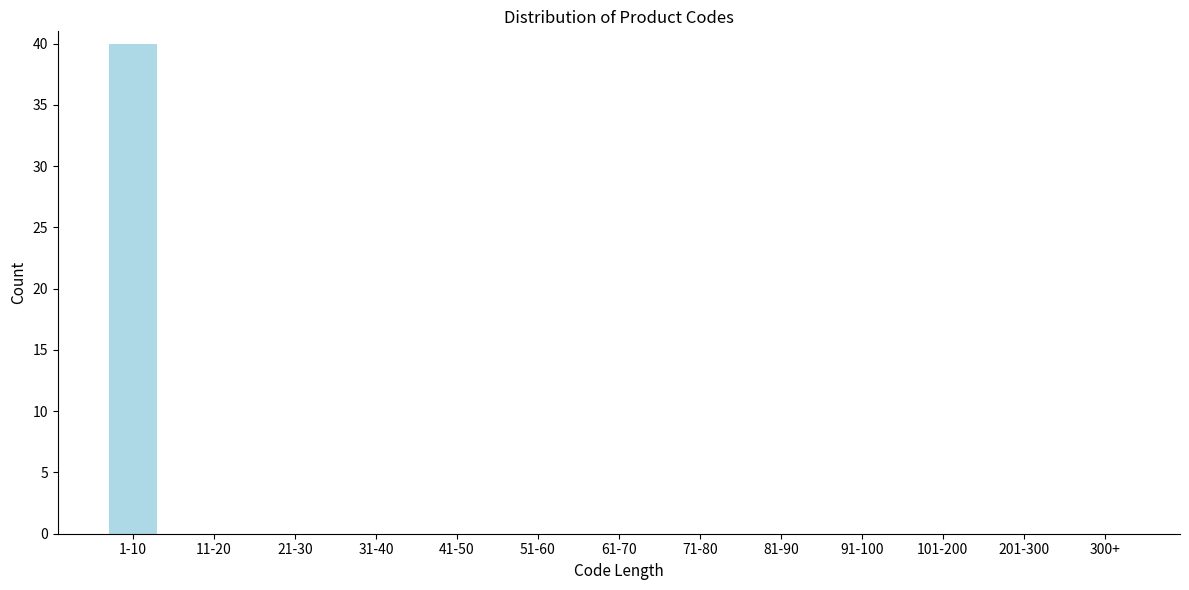

Reading right to left, what are all the values shown in this chart?

300+=0	201-300=0	101-200=0	91-100=0	81-90=0	71-80=0	61-70=0	51-60=0	41-50=0	31-40=0	21-30=0	11-20=0	1-10=40